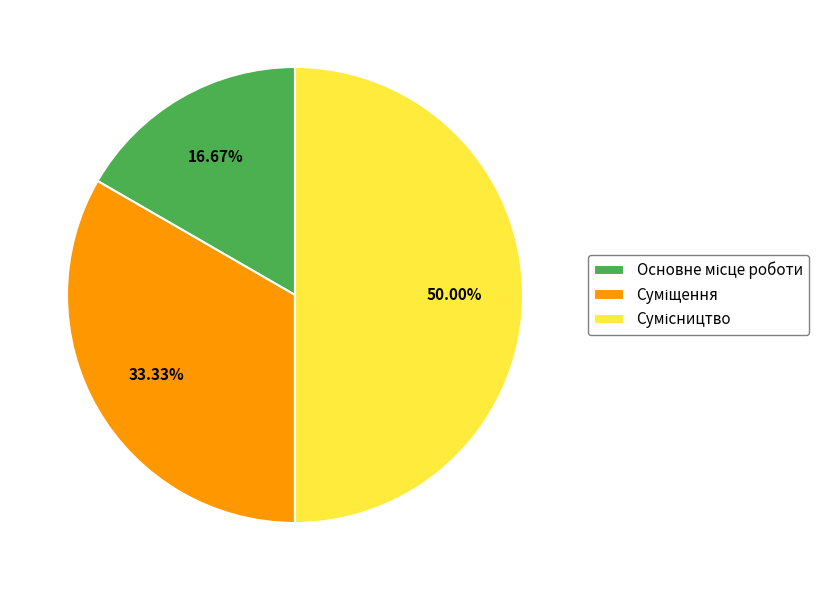

Which category has the smallest portion of the pie?

Основне місце роботи